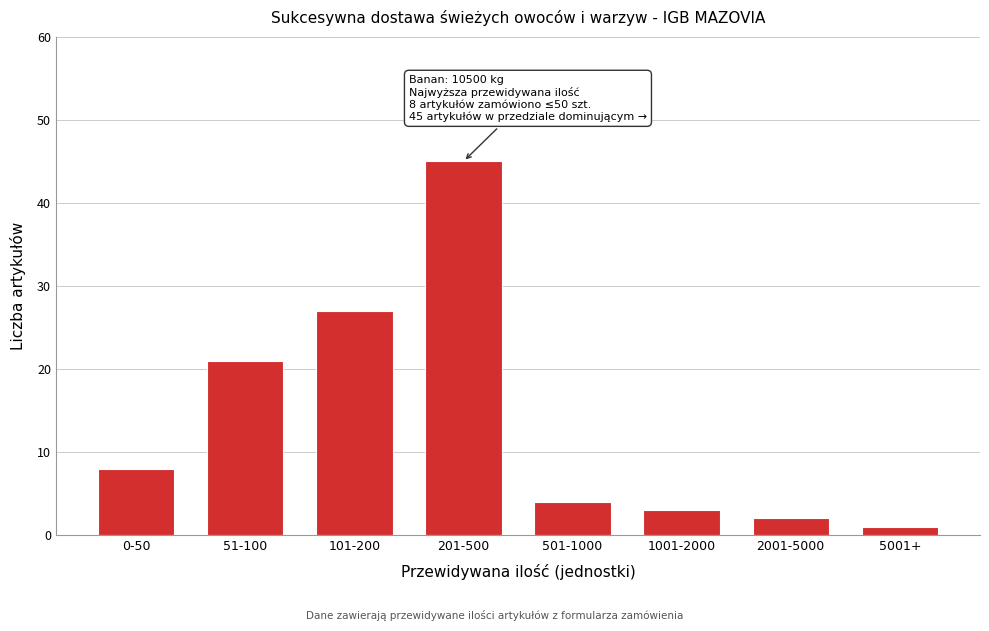

Reading left to right, list all the values displayed in this chart.

8	21	27	45	4	3	2	1